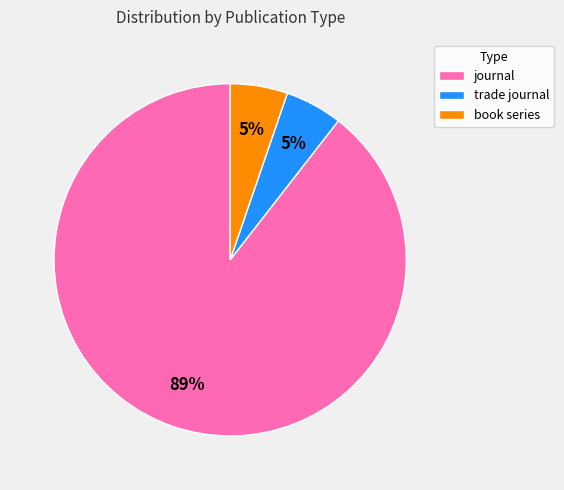

Between trade journal and journal, which is larger?

journal